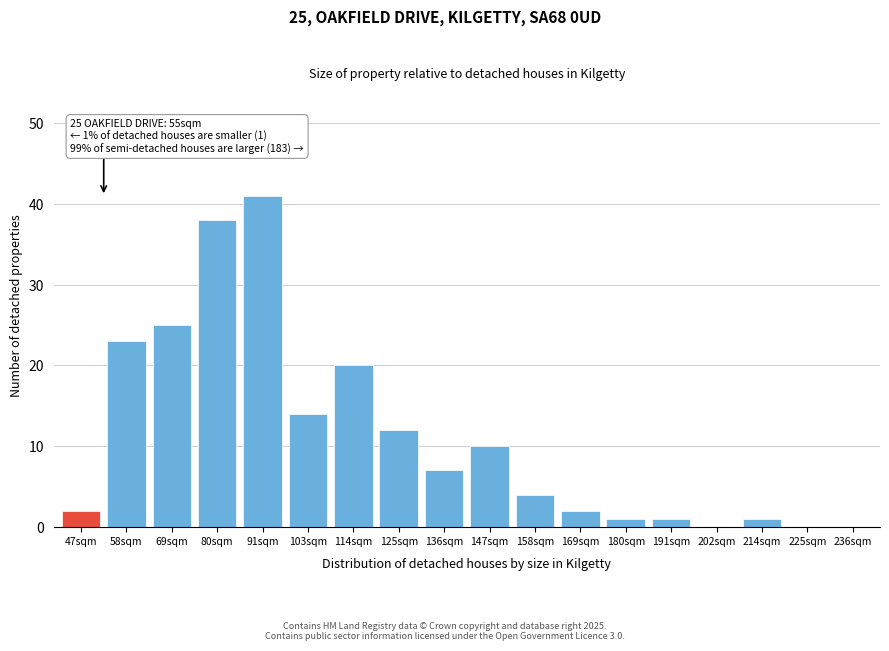

Reading right to left, extract all data points from this chart.

236sqm=0	225sqm=0	214sqm=1	202sqm=0	191sqm=1	180sqm=1	169sqm=2	158sqm=4	147sqm=10	136sqm=7	125sqm=12	114sqm=20	103sqm=14	91sqm=41	80sqm=38	69sqm=25	58sqm=23	47sqm=2